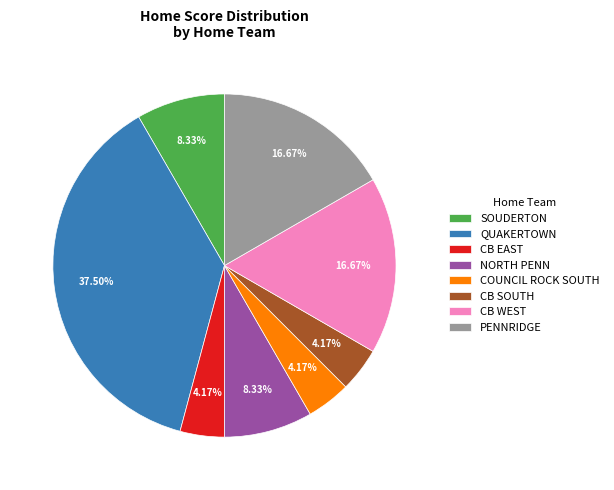

To the nearest percent, what is the average slice percentage?

12%